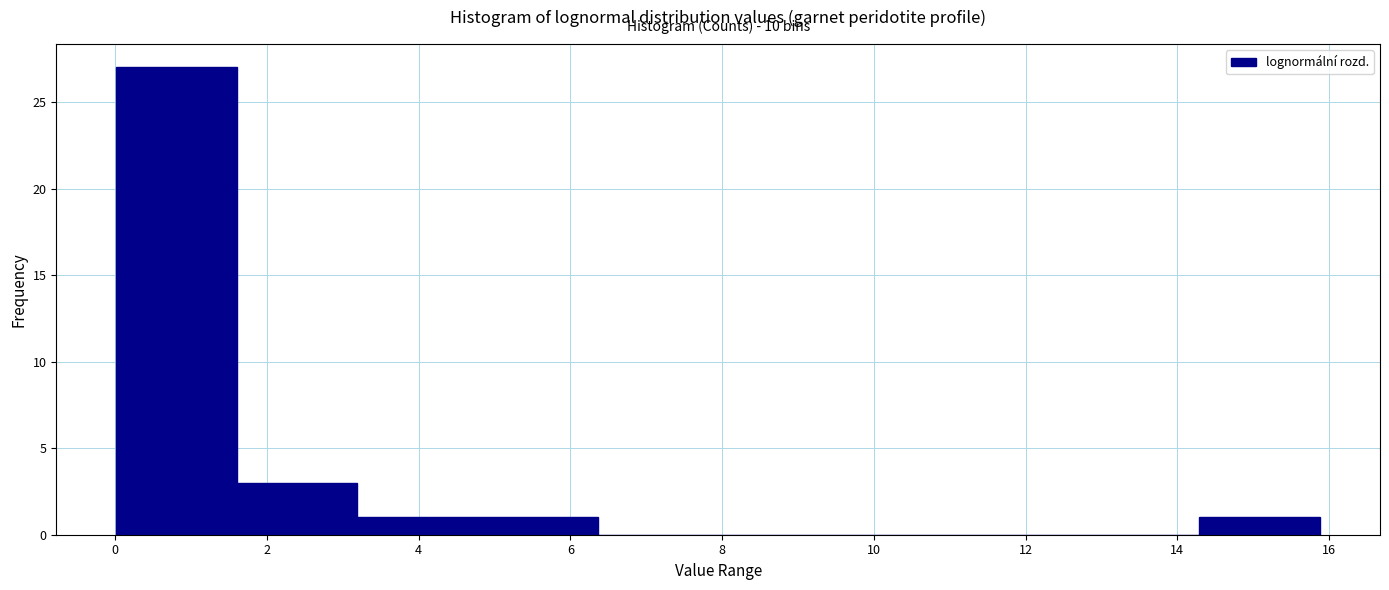

Which range on the x-axis has the tallest bar?

0.0 to 1.6